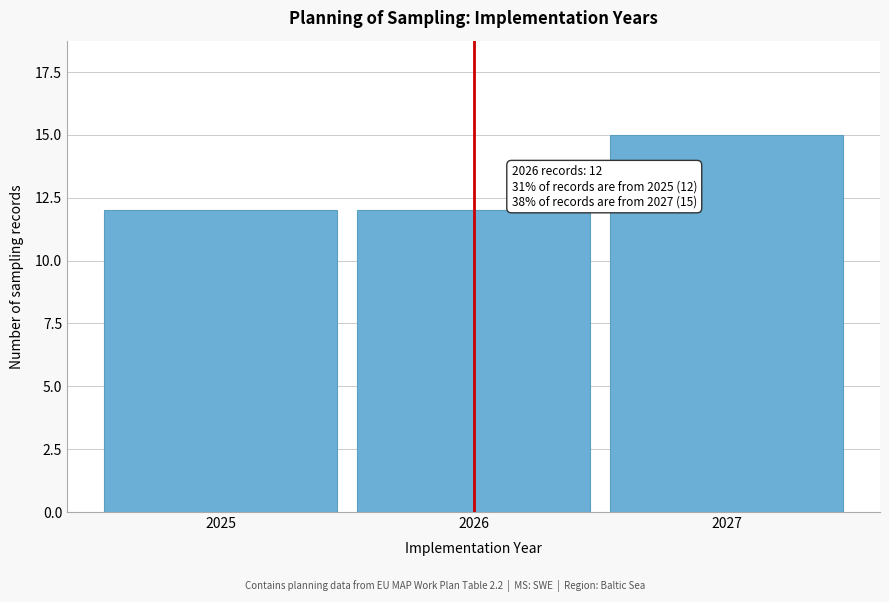

Reading left to right, what are all the values shown in this chart?

2025=12	2026=12	2027=15